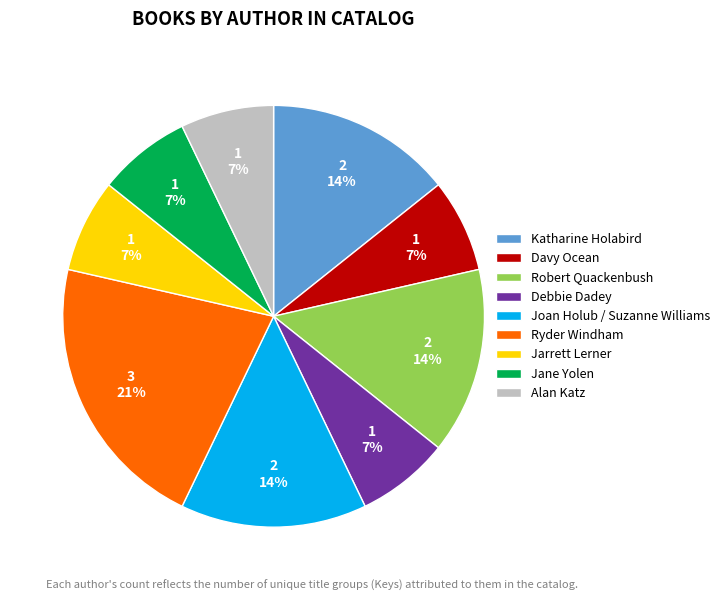

Count the number of slices in the pie.

9